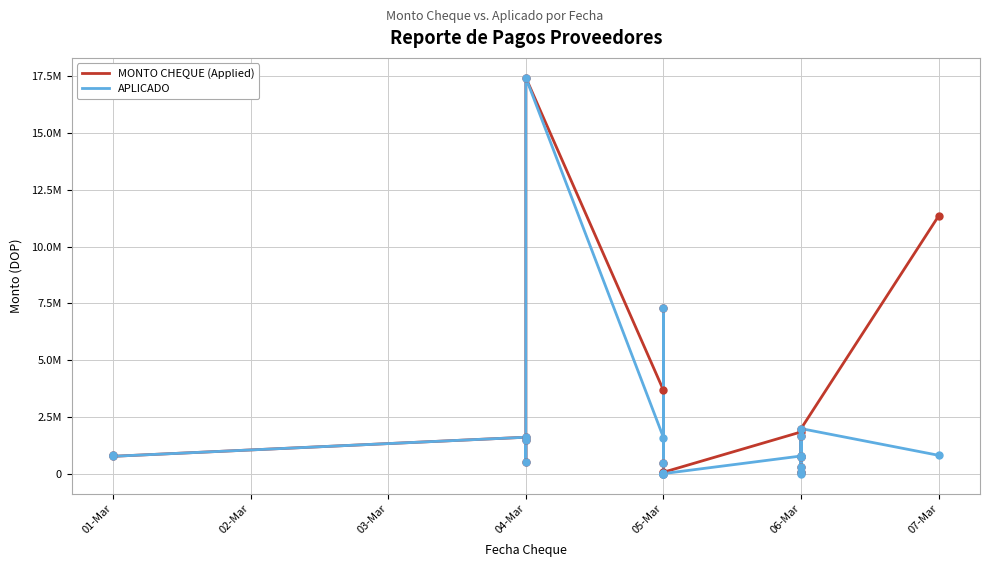

What are all the series names shown in the legend?

MONTO CHEQUE (Applied), APLICADO